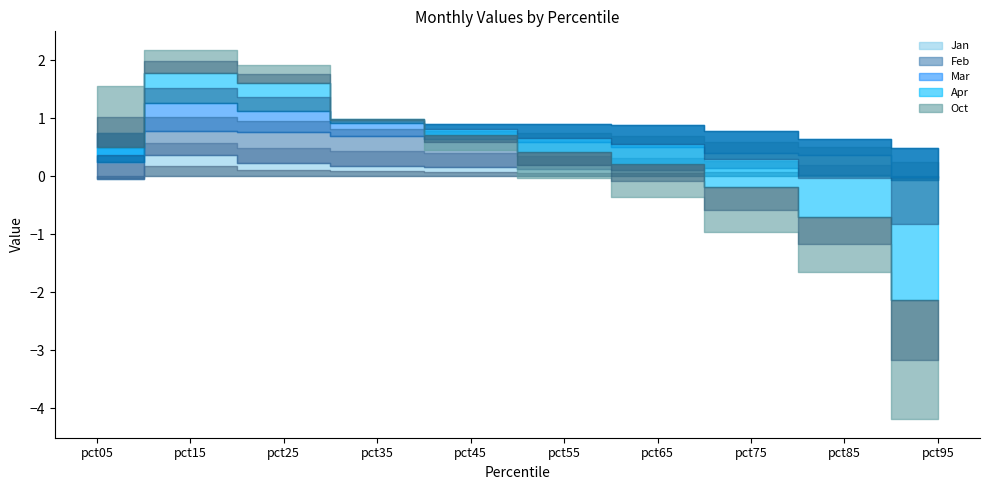

True or false: Feb has a value of 0.9 at pct25.

False